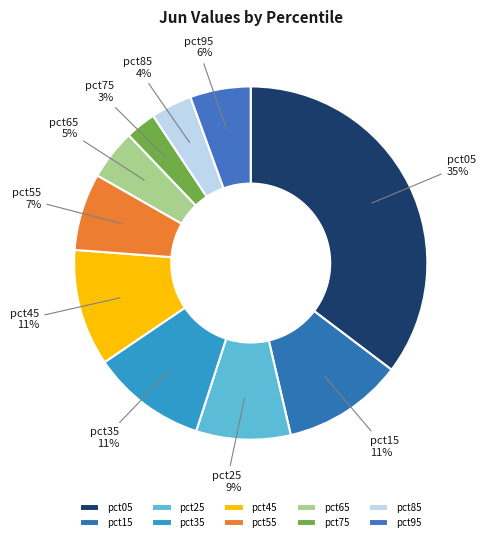

To the nearest percent, what is the average slice percentage?

10%